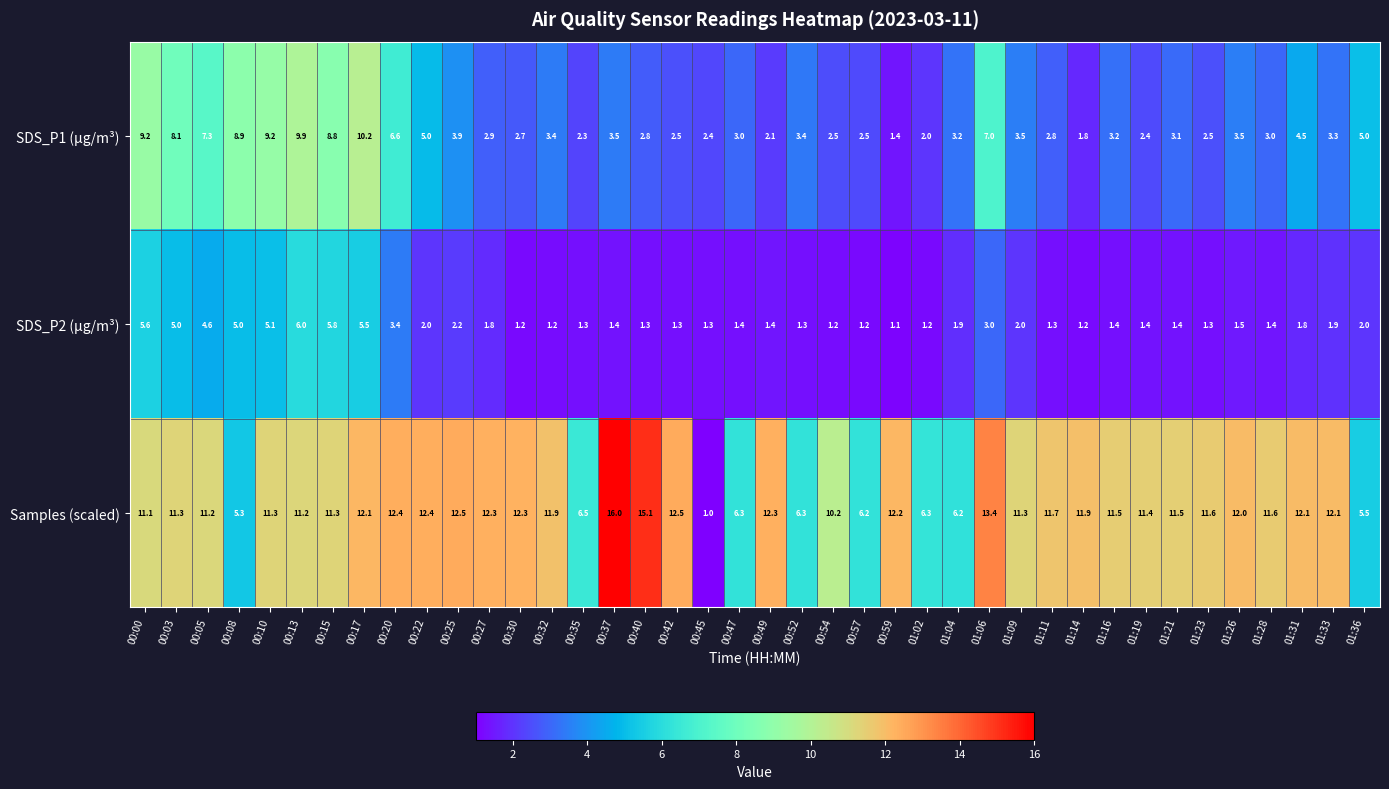

What is the difference between the second highest and second lowest values in the Samples (scaled) series?

9.8